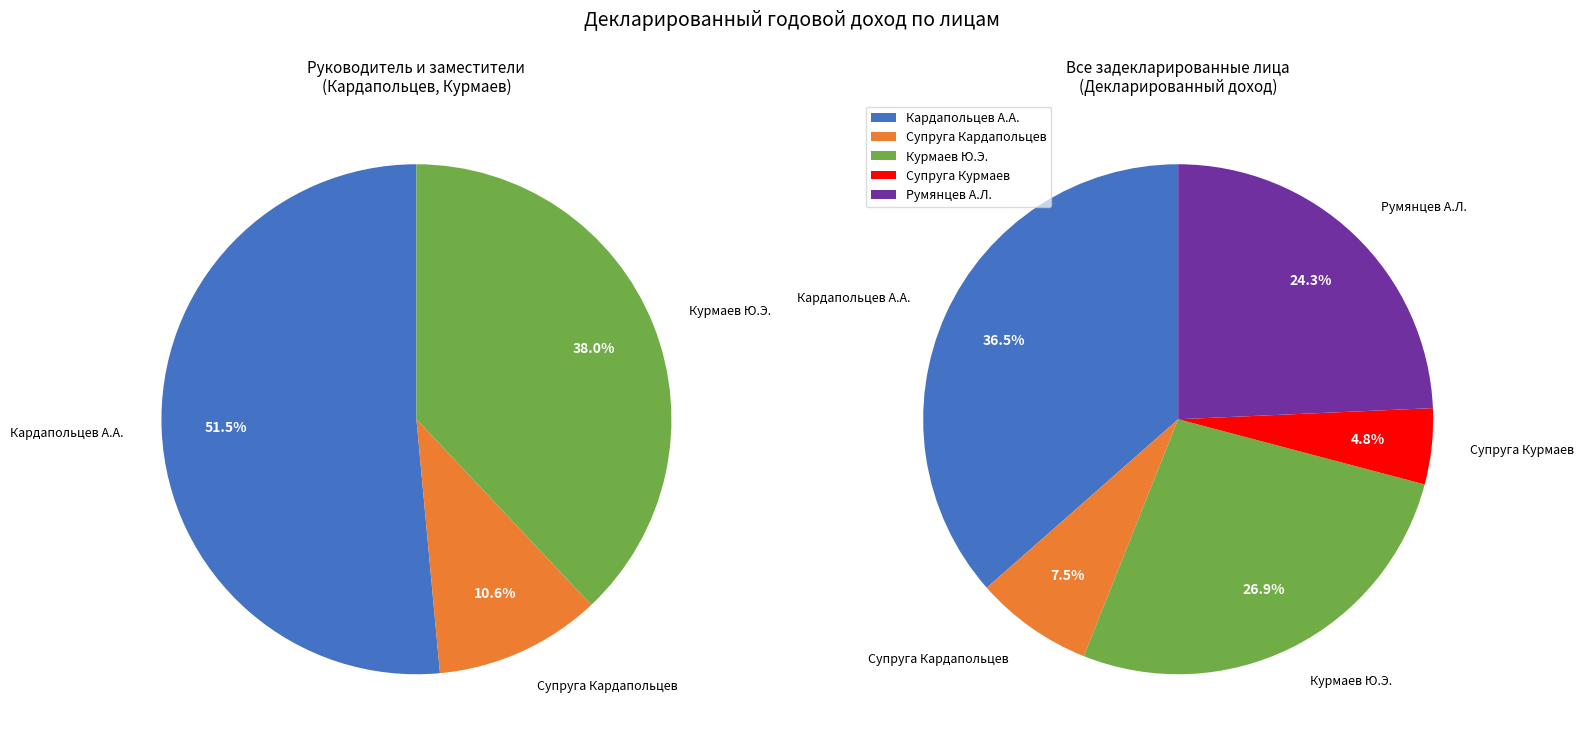

What is the smallest slice in the pie chart?

Супруга Курмаев